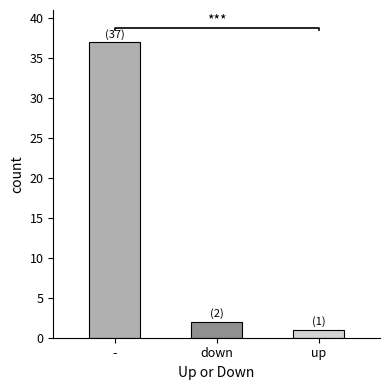

The chart shows a value of 18 at -. True or false?

False